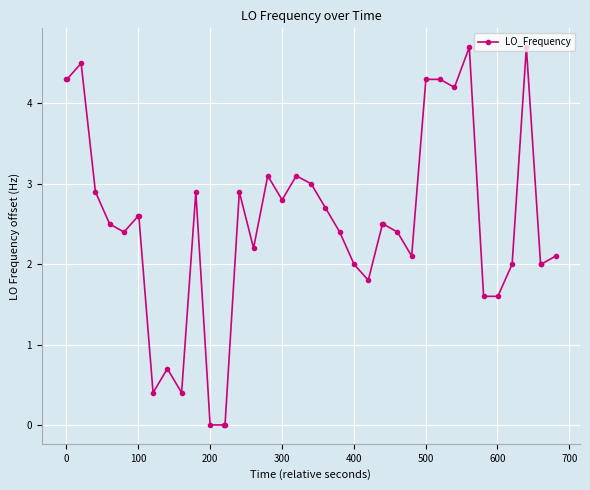

What is the difference between the maximum and minimum values?

4.7